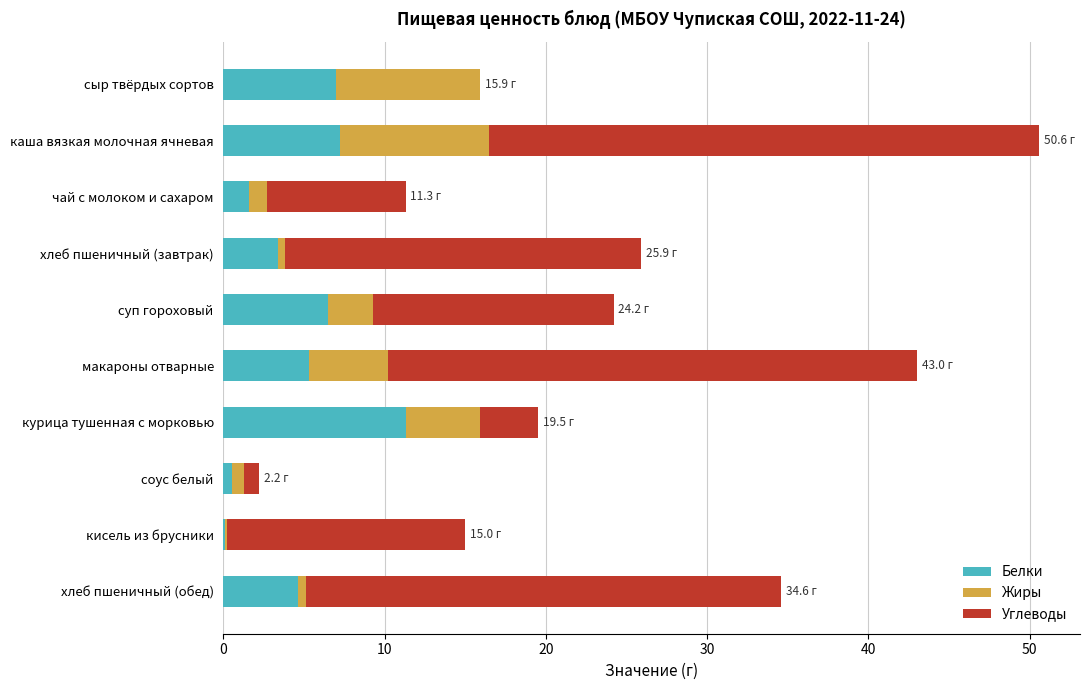

Which category has the highest value in the Белки series?

курица тушенная с морковью